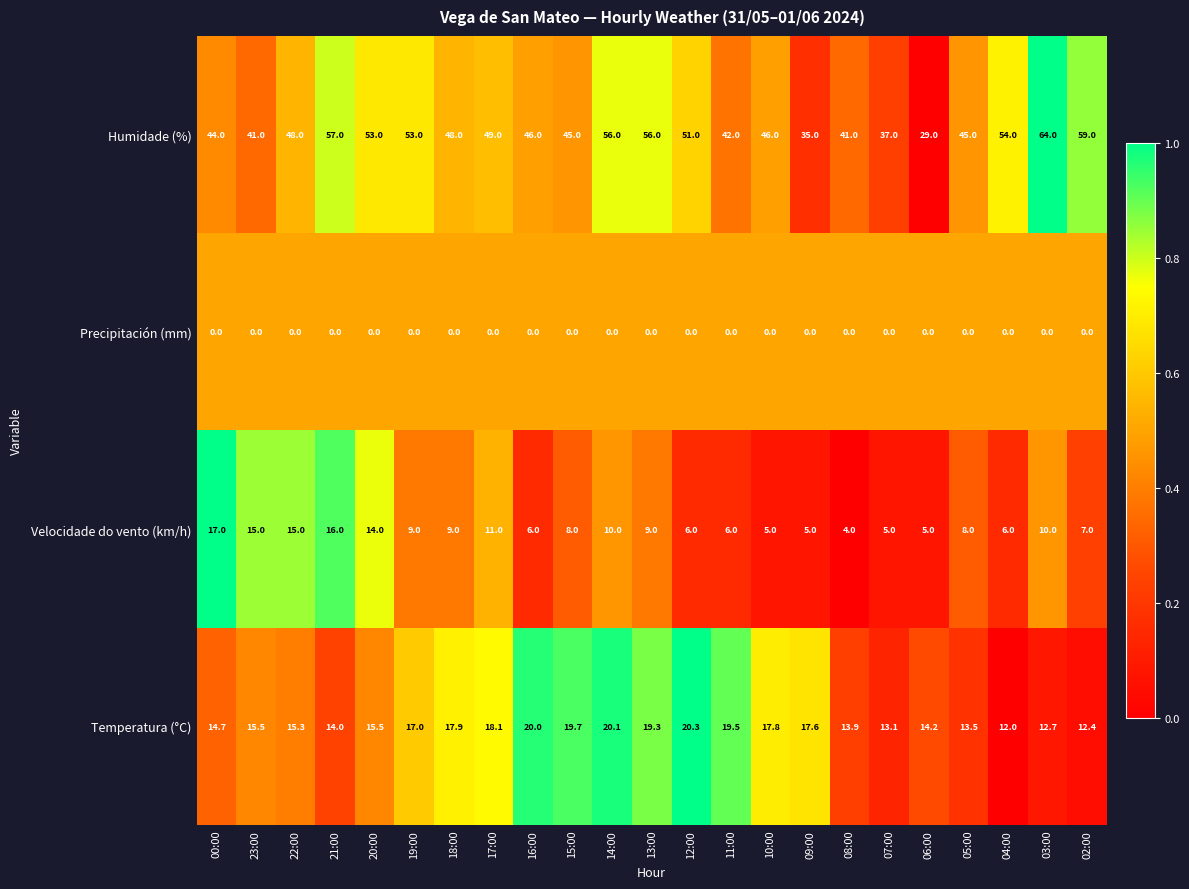

Between 18:00 and 17:00, which series saw the biggest shift?

Velocidade do vento (km/h)